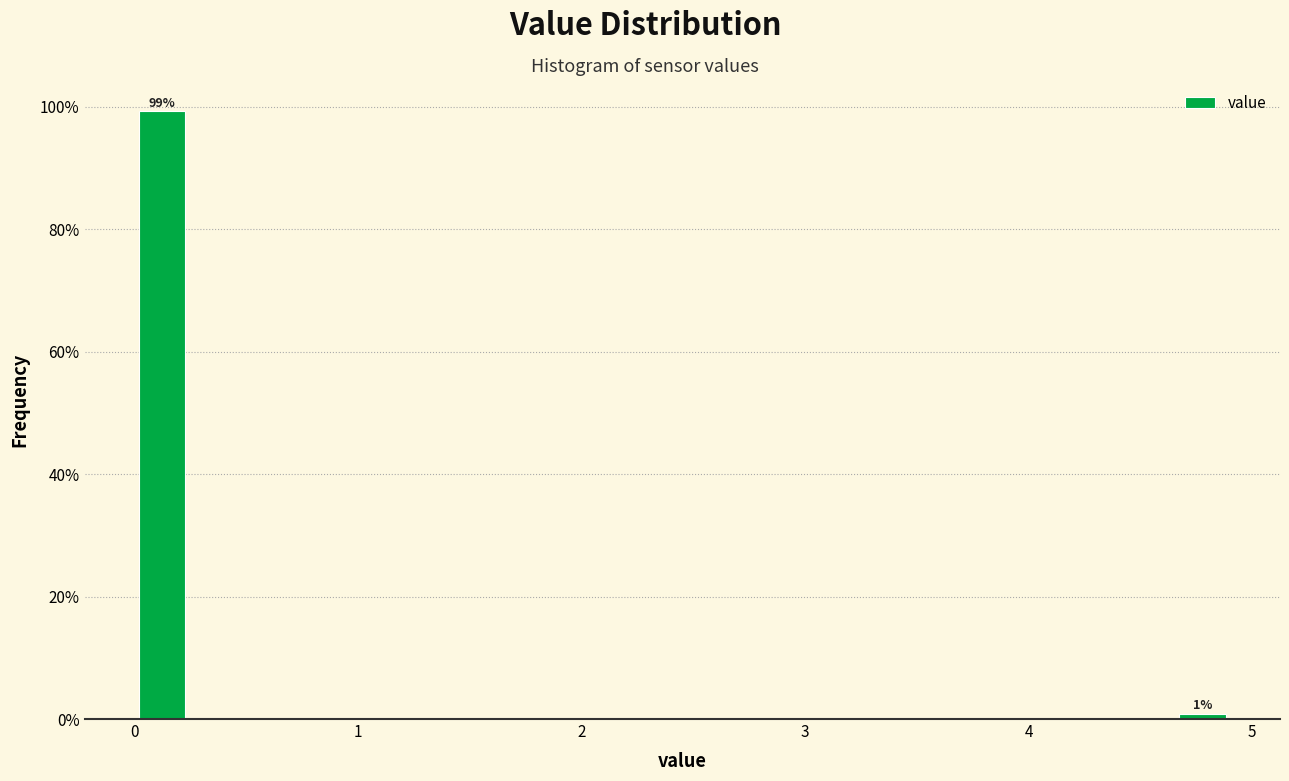

Read against the x-axis, roughly where is the centre of the tallest bar?

0.1